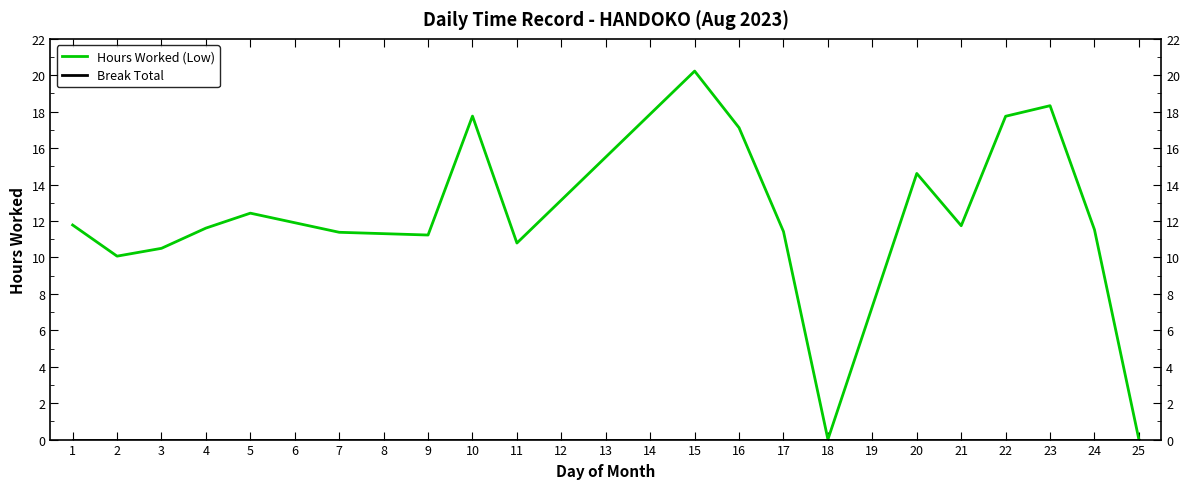

Read the Hours Worked (Low) value at 16.

17.1